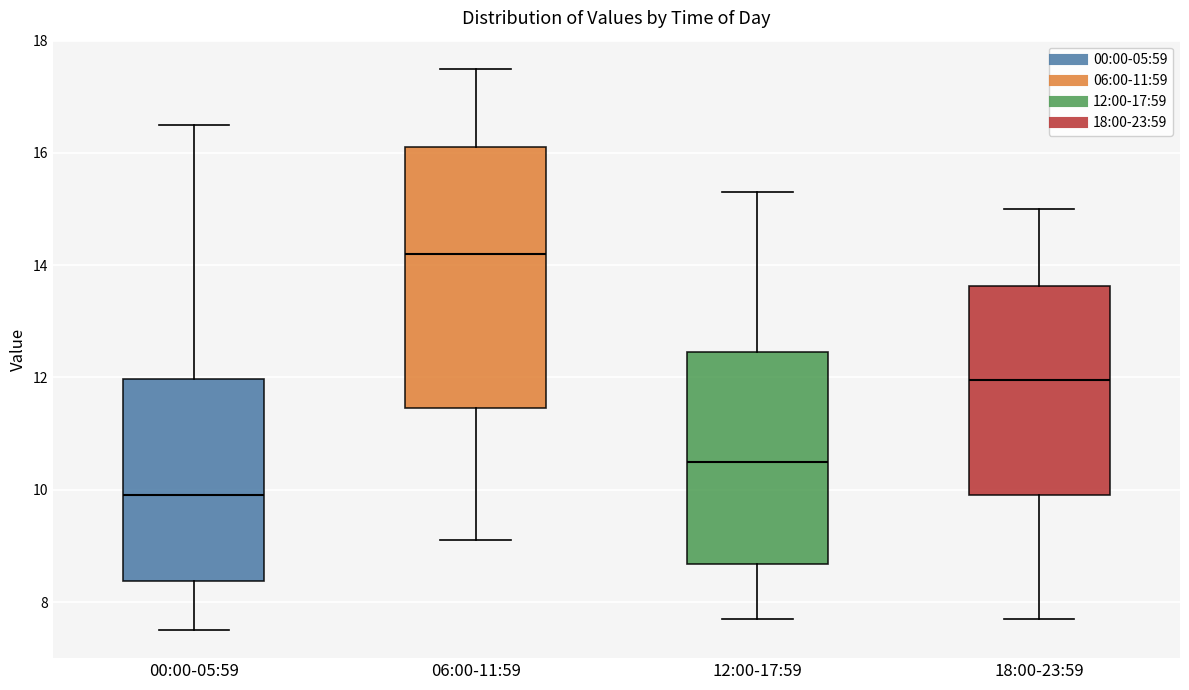

Which box has the lowest median line?

00:00-05:59